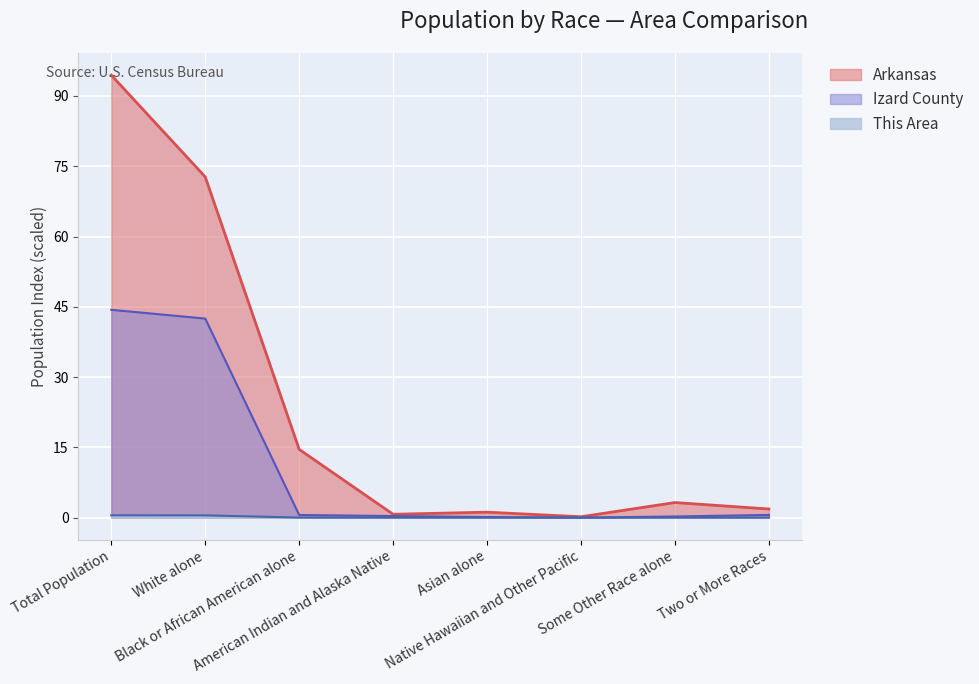

Reading right to left, list all the values displayed in this chart.

This Area: Two or More Races=0.0	Some Other Race alone=0.0	Native Hawaiian and Other Pacific=0.0	Asian alone=0.0	American Indian and Alaska Native=0.0	Black or African American alone=0.0	White alone=0.5	Total Population=0.5
Izard County: Two or More Races=0.6	Some Other Race alone=0.2	Native Hawaiian and Other Pacific=0.0	Asian alone=0.1	American Indian and Alaska Native=0.3	Black or African American alone=0.6	White alone=42.5	Total Population=44.4
Arkansas: Two or More Races=1.8	Some Other Race alone=3.2	Native Hawaiian and Other Pacific=0.2	Asian alone=1.2	American Indian and Alaska Native=0.7	Black or African American alone=14.6	White alone=72.7	Total Population=94.4